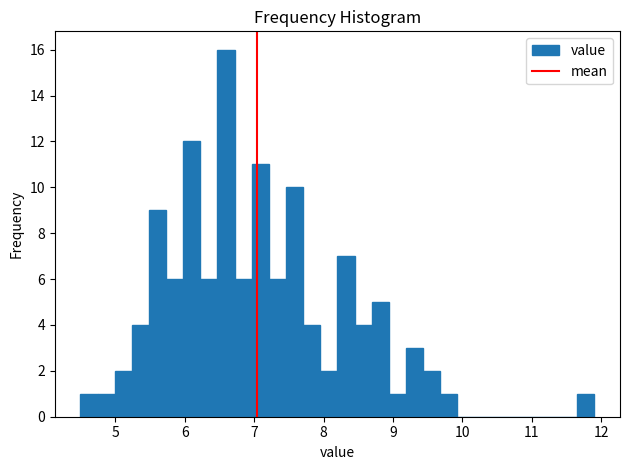

Around what value on the x-axis is the tallest bar? Give the approximate position of its centre, as read against the axis.

6.6